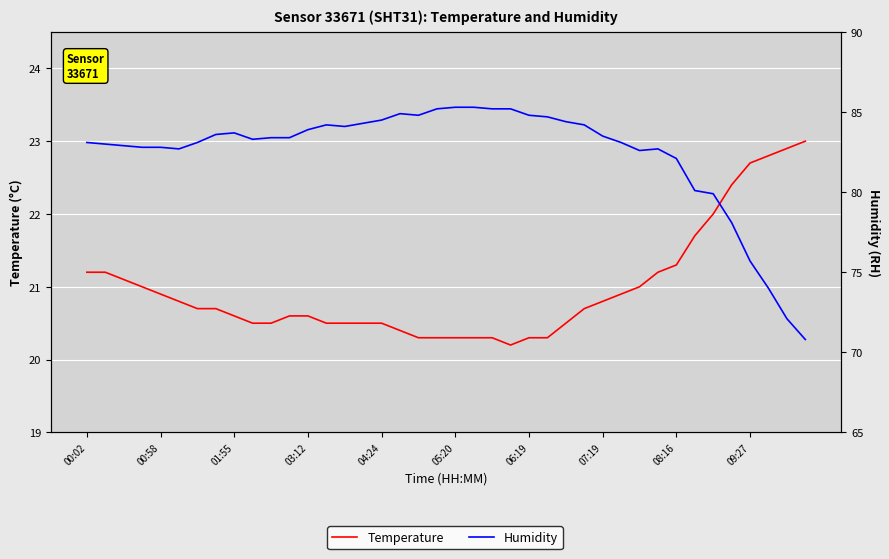

What is the difference between the Temperature values at 06:19 and 17?

0.3